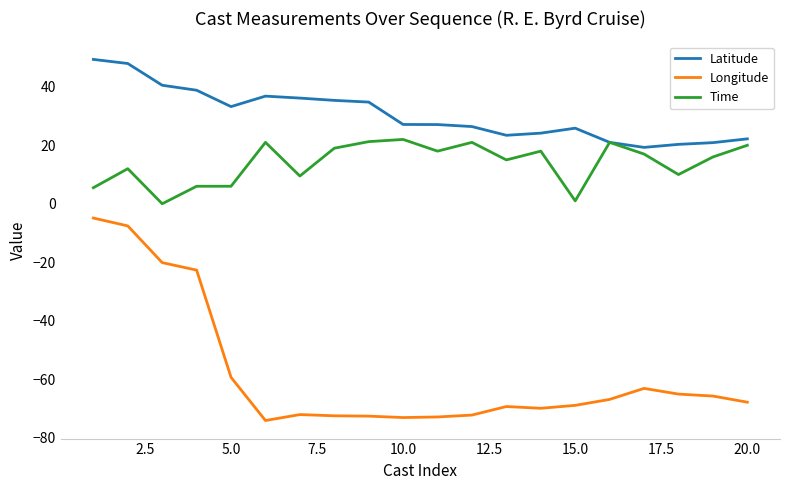

What is the greatest value displayed?

49.4